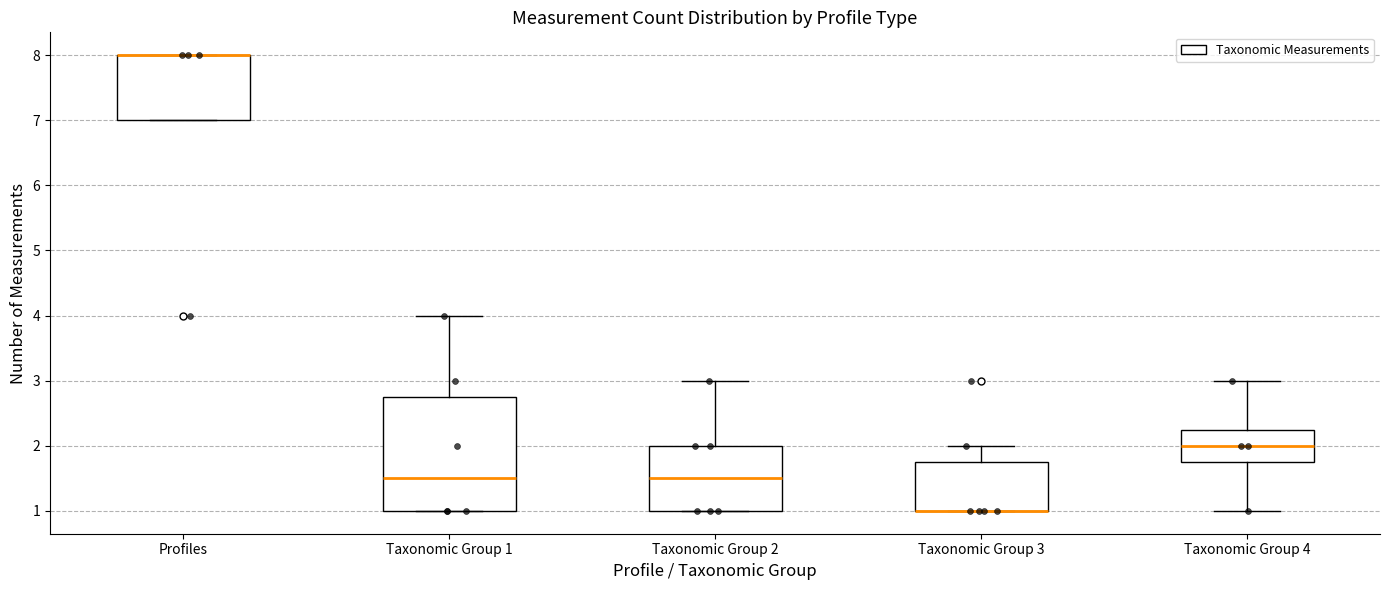

Comparing the boxes themselves (not the whiskers), which one is the tallest?

Taxonomic Group 1